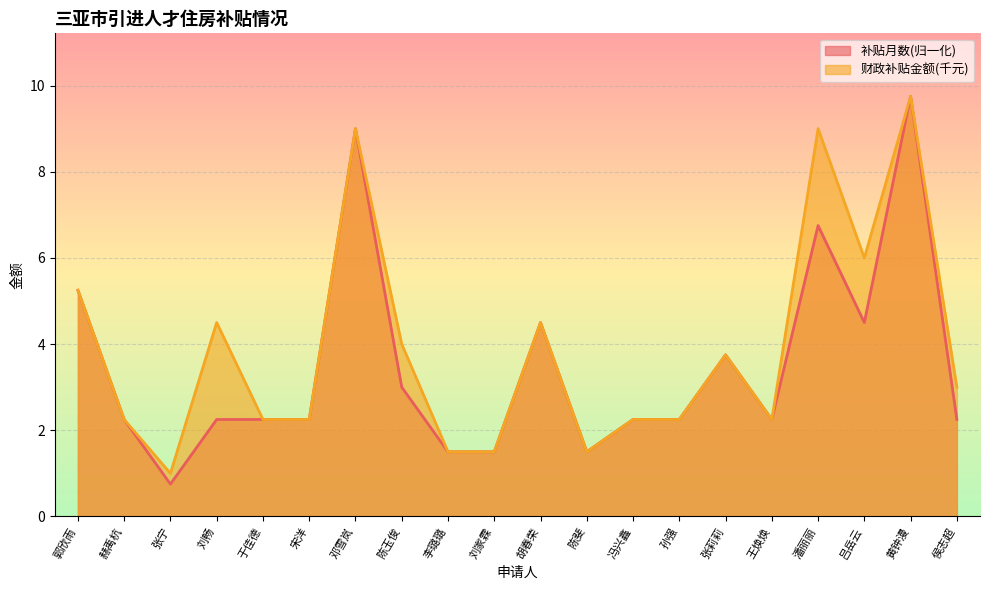

Is it true that 财政补贴金额(元) equals 6.0 at 吕岳云?

True